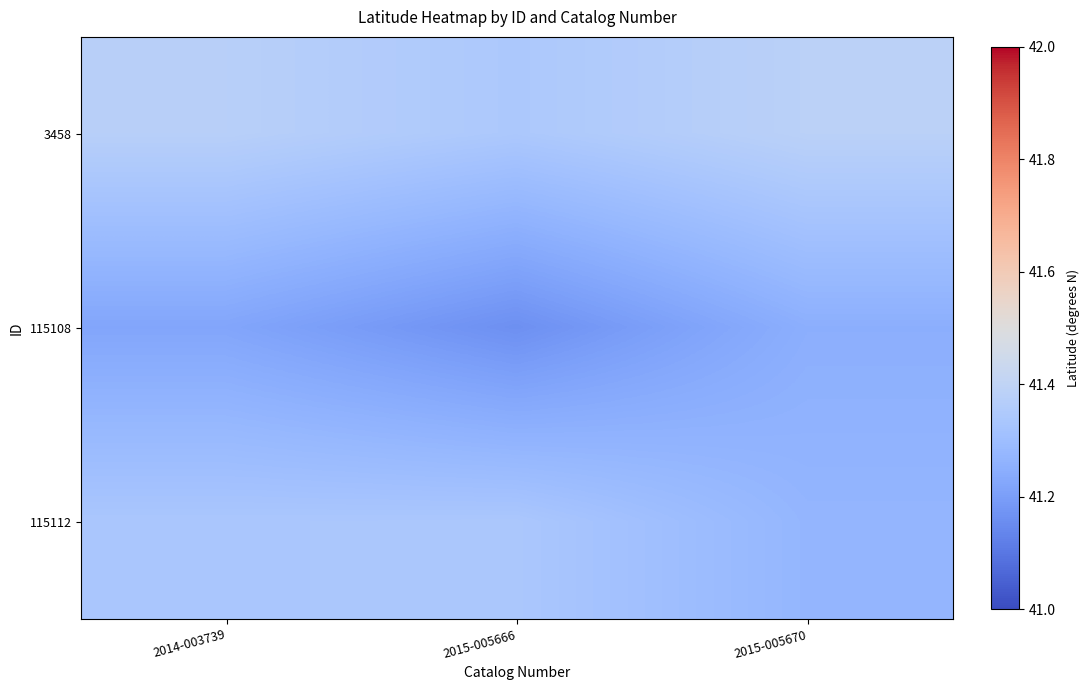

What is the difference between the highest and lowest values at 2015-005670?

0.1